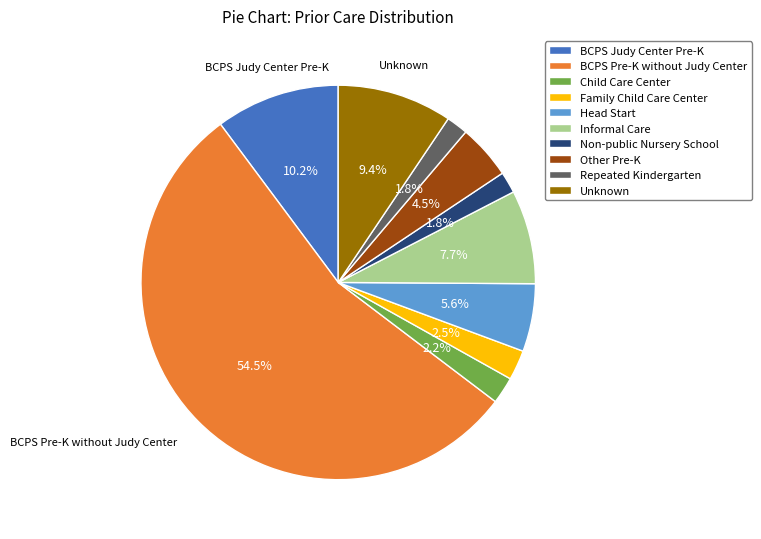

How many slices are in this pie chart?

10